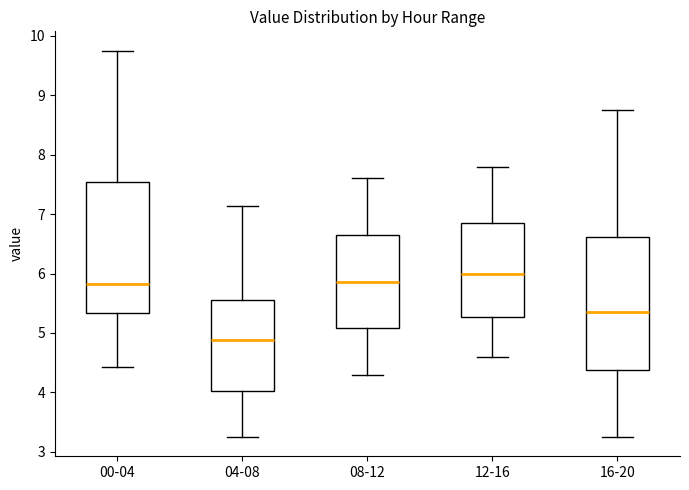

Reading left to right, transcribe this box plot: for each box, give where its median line is, the range the box spans, and where its two whiskers end, as read against the y-axis. The values are not printed on the chart, so give them approximately, as read against the axis.

00-04: median 5.8, box 5.3 to 7.5, whiskers 4.4 to 9.8
04-08: median 4.9, box 4.0 to 5.6, whiskers 3.3 to 7.1
08-12: median 5.9, box 5.1 to 6.7, whiskers 4.3 to 7.6
12-16: median 6.0, box 5.3 to 6.9, whiskers 4.6 to 7.8
16-20: median 5.4, box 4.4 to 6.6, whiskers 3.3 to 8.8